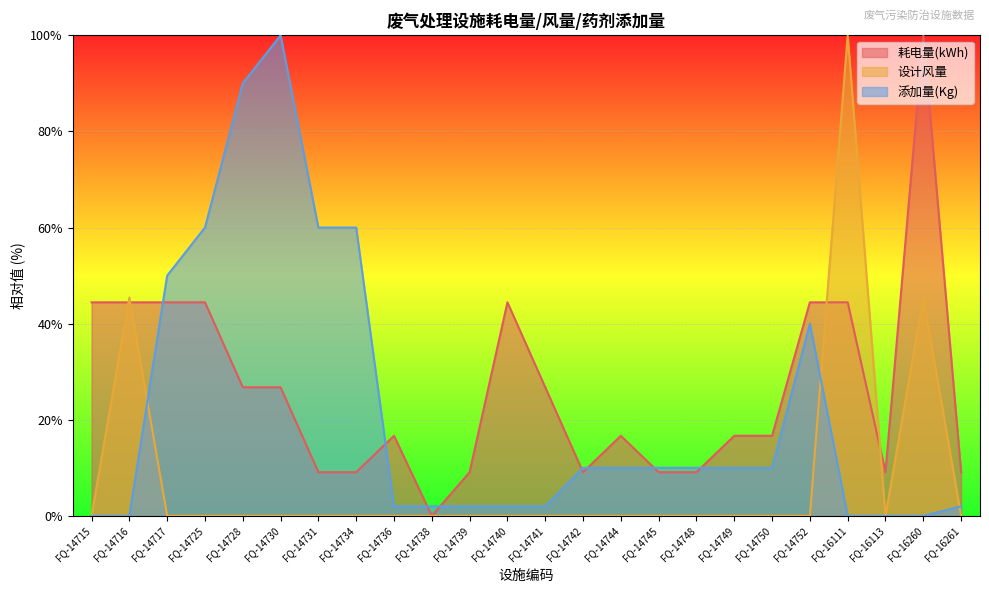

Which has a higher value, FQ-14742 or FQ-14748?

FQ-14742